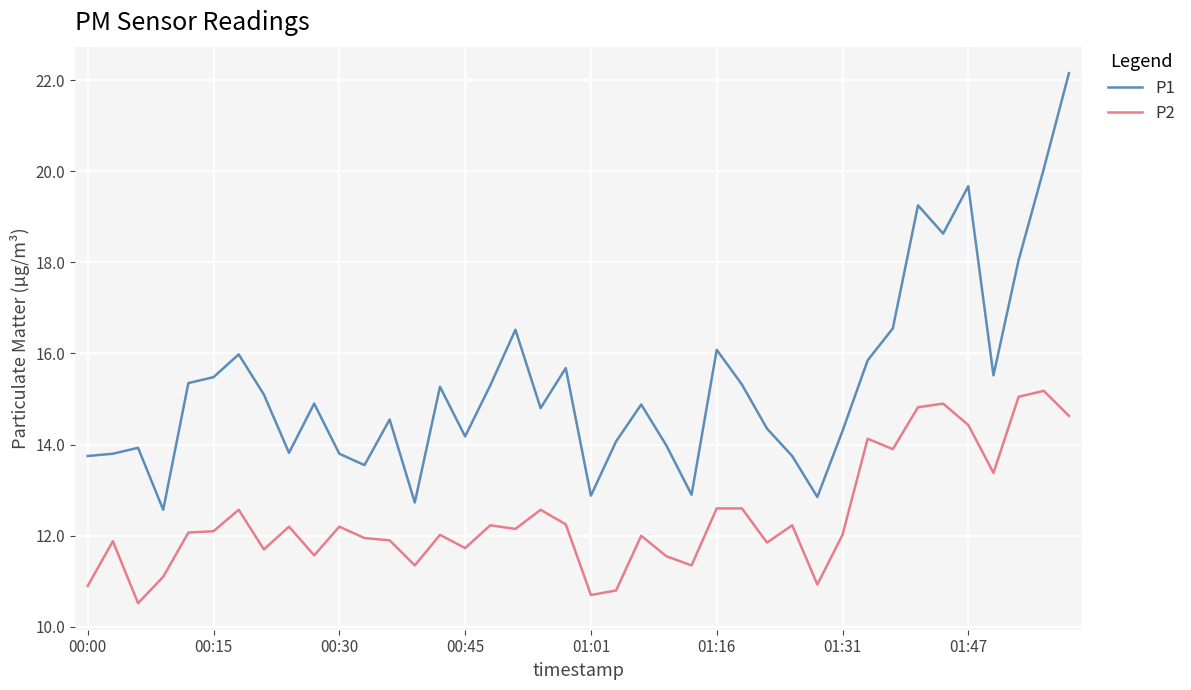

Which series has the largest total across all categories?

P1